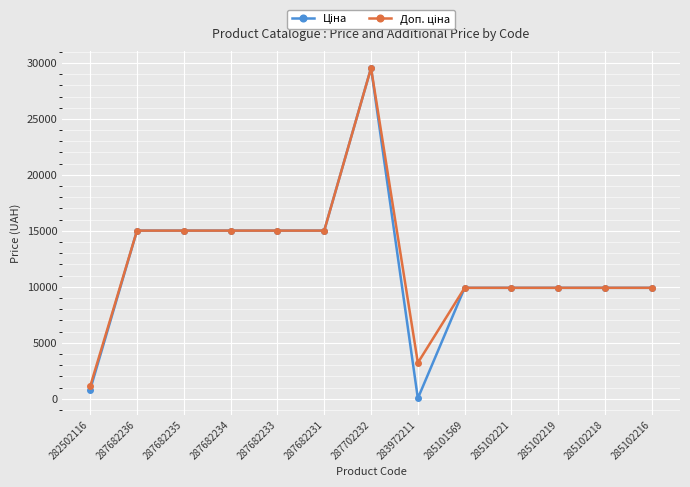

At which category is the sum across all series the highest?

287702232